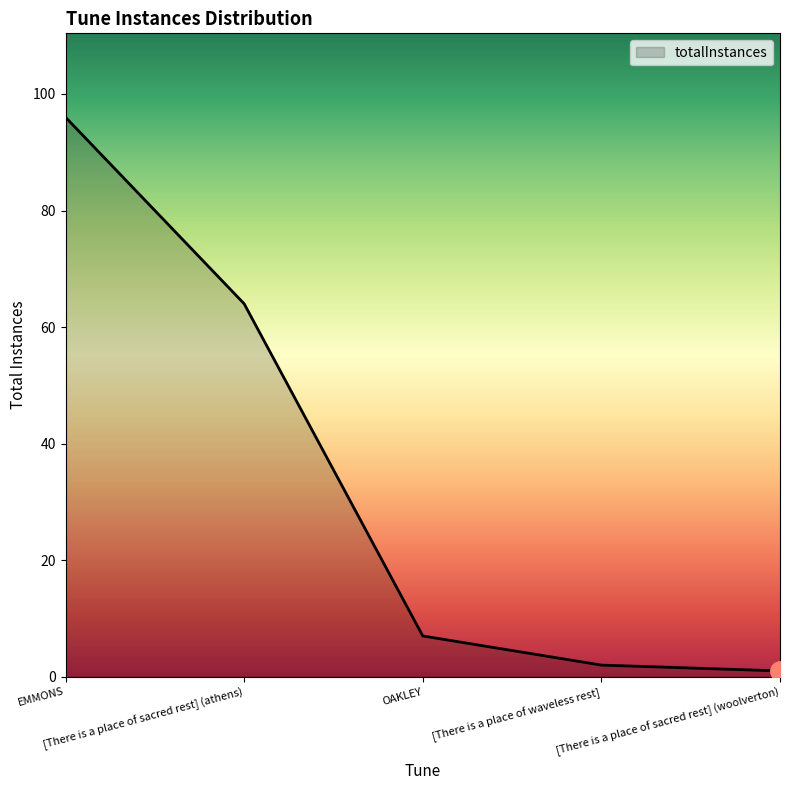

What is the sum of all values?

170